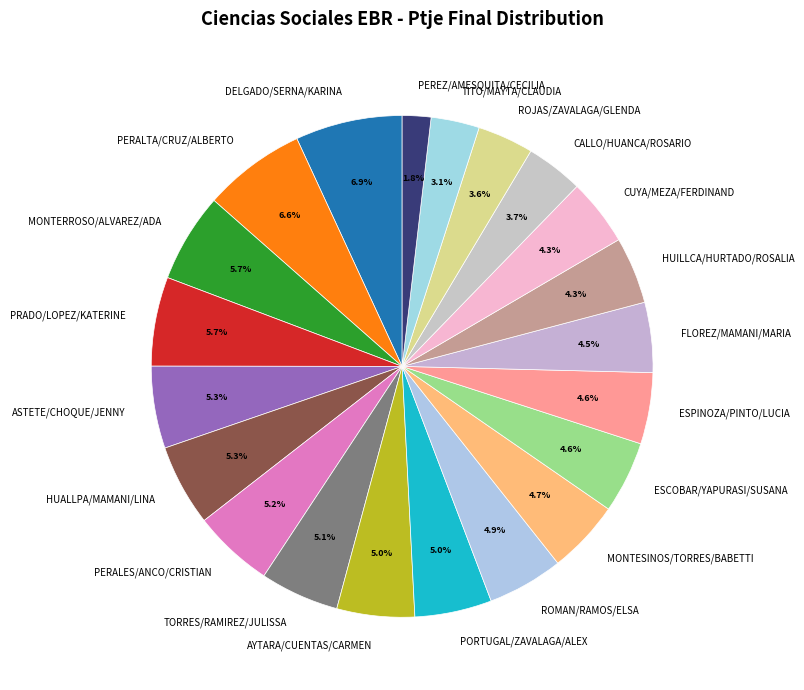

Is there a majority slice in this chart?

No